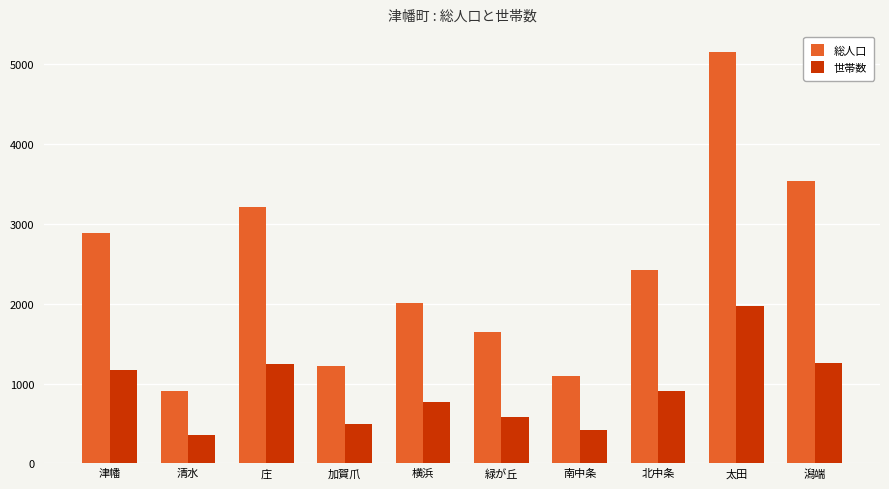

Are the bars grouped side by side (vs. stacked)?

Yes